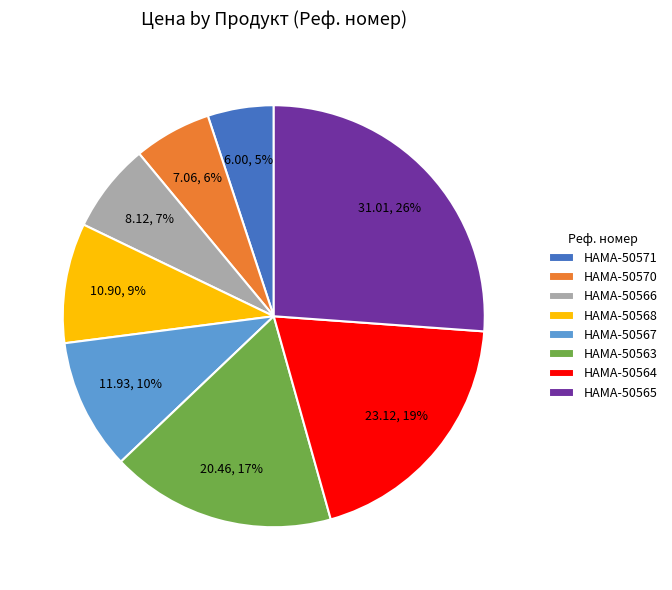

To the nearest percent, what is the combined percentage of HAMA-50571 and HAMA-50568?

14%